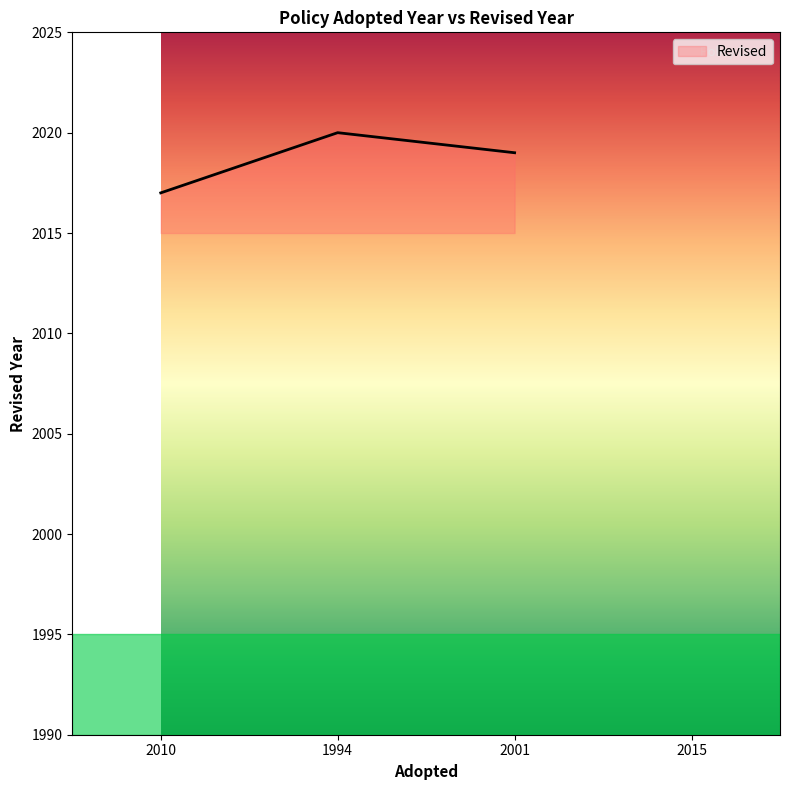

List the labels in order of value, smallest first.

2010, 2001, 1994